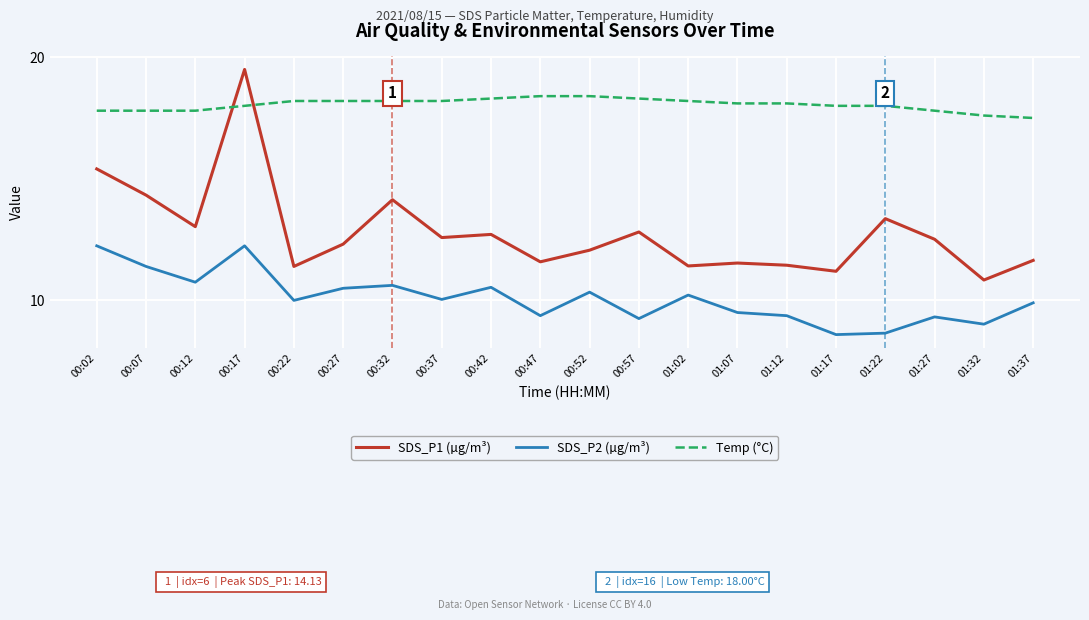

In SDS_P1 (µg/m³), how many points are higher than both neighbors (excluding endpoints)?

6